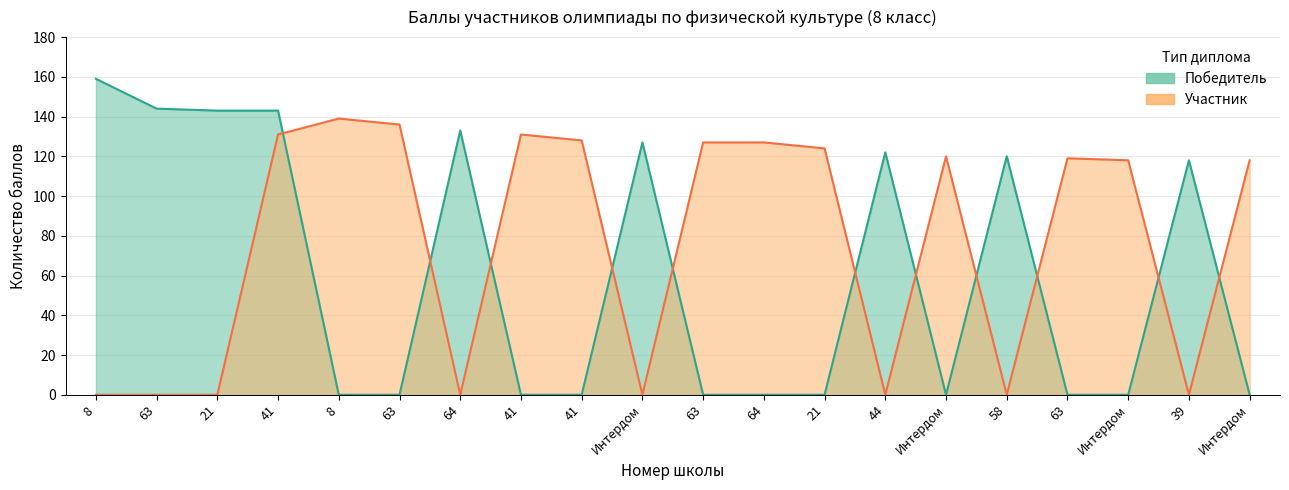

The Победитель series shows 82 at 63. True or false?

False